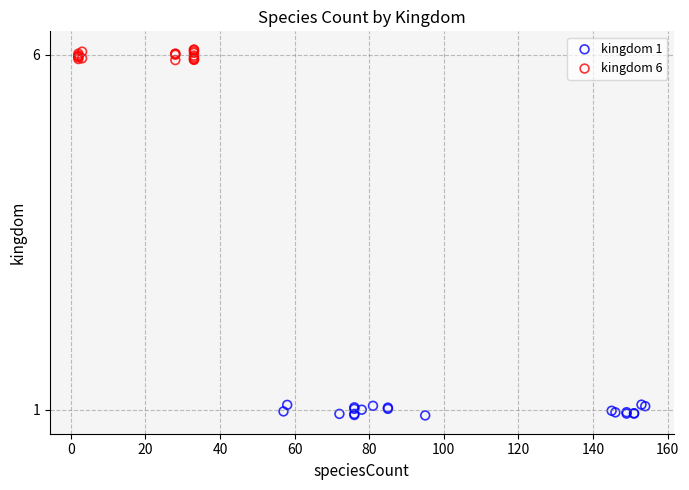

Which series contains the highest Y value?

kingdom 6